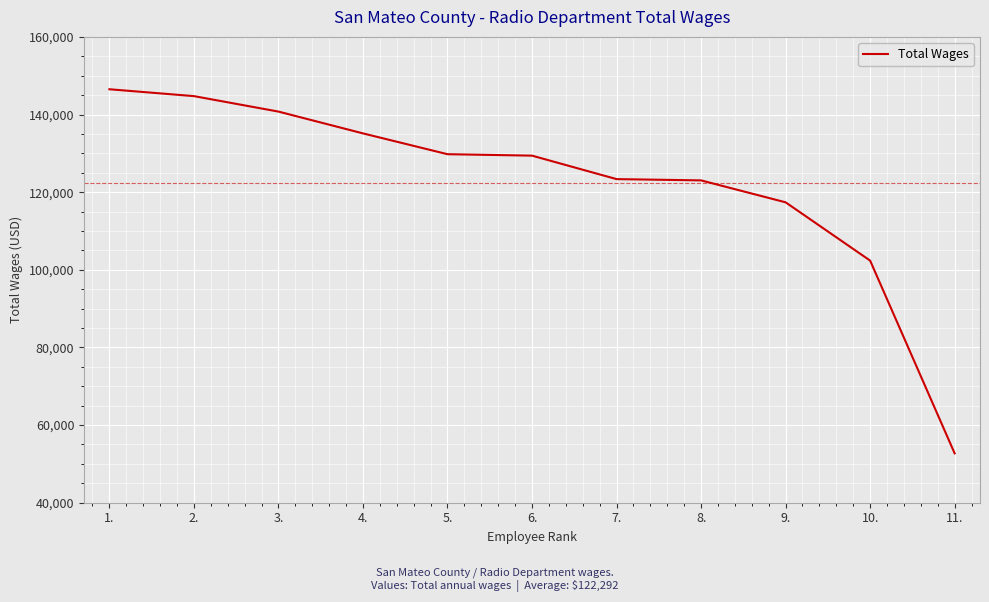

What position from the left is 11.?

11